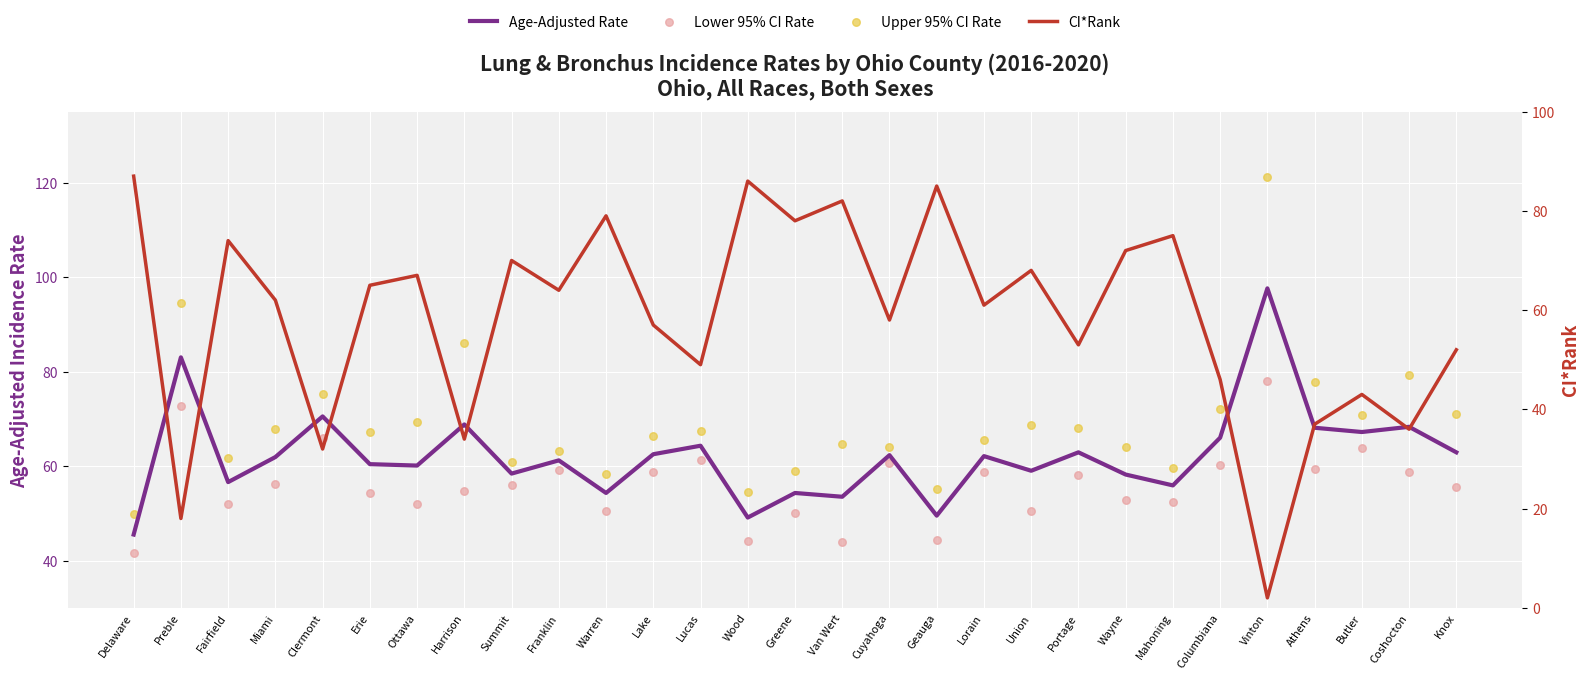

Which series has the widest spread of Y values?

CI*Rank